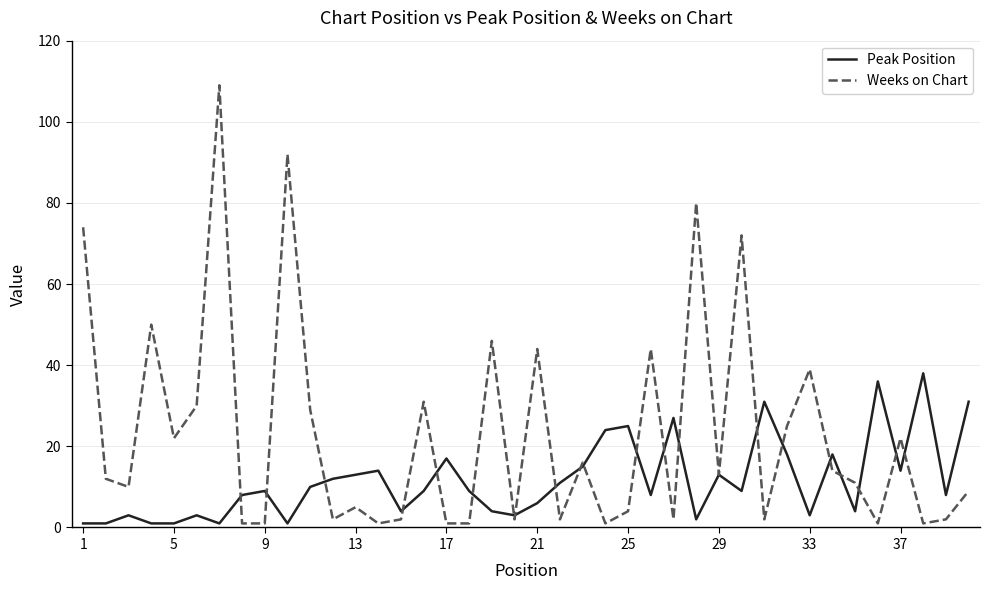

Which series has the largest range (max minus min)?

Weeks on Chart